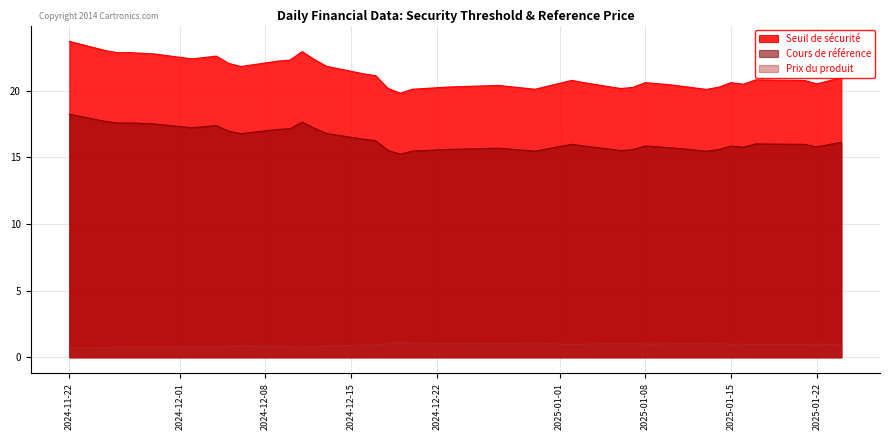

Reading left to right, extract all data points from this chart.

Seuil de sécurité: 2024-11-22=23.7	2024-11-25=23.0	2024-11-26=22.8	2024-11-27=22.8	2024-11-29=22.7	2024-12-02=22.4	2024-12-04=22.6	2024-12-05=22.0	2024-12-06=21.8	2024-12-09=22.2	2024-12-10=22.3	2024-12-11=22.9	2024-12-12=22.3	2024-12-13=21.8	2024-12-16=21.3	2024-12-17=21.1	2024-12-18=20.2	2024-12-19=19.8	2024-12-20=20.1	2024-12-23=20.3	2024-12-27=20.4	2024-12-30=20.1	2025-01-02=20.8	2025-01-03=20.6	2025-01-06=20.1	2025-01-07=20.2	2025-01-08=20.6	2025-01-10=20.4	2025-01-13=20.1	2025-01-14=20.3	2025-01-15=20.6	2025-01-16=20.5	2025-01-17=20.8	2025-01-21=20.8	2025-01-22=20.5	2025-01-24=21.0
Cours de référence: 2024-11-22=18.2	2024-11-25=17.7	2024-11-26=17.6	2024-11-27=17.6	2024-11-29=17.5	2024-12-02=17.2	2024-12-04=17.4	2024-12-05=16.9	2024-12-06=16.8	2024-12-09=17.1	2024-12-10=17.1	2024-12-11=17.6	2024-12-12=17.2	2024-12-13=16.8	2024-12-16=16.4	2024-12-17=16.2	2024-12-18=15.5	2024-12-19=15.2	2024-12-20=15.5	2024-12-23=15.6	2024-12-27=15.7	2024-12-30=15.5	2025-01-02=16.0	2025-01-03=15.8	2025-01-06=15.5	2025-01-07=15.6	2025-01-08=15.8	2025-01-10=15.7	2025-01-13=15.4	2025-01-14=15.6	2025-01-15=15.8	2025-01-16=15.8	2025-01-17=16.0	2025-01-21=16.0	2025-01-22=15.8	2025-01-24=16.1
Prix du produit: 2024-11-22=0.7	2024-11-25=0.8	2024-11-26=0.8	2024-11-27=0.8	2024-11-29=0.8	2024-12-02=0.8	2024-12-04=0.8	2024-12-05=0.8	2024-12-06=0.9	2024-12-09=0.8	2024-12-10=0.8	2024-12-11=0.7	2024-12-12=0.8	2024-12-13=0.8	2024-12-16=0.9	2024-12-17=0.9	2024-12-18=1.1	2024-12-19=1.1	2024-12-20=1.1	2024-12-23=1.0	2024-12-27=1.0	2024-12-30=1.1	2025-01-02=1.0	2025-01-03=1.0	2025-01-06=1.1	2025-01-07=1.0	2025-01-08=1.0	2025-01-10=1.0	2025-01-13=1.1	2025-01-14=1.0	2025-01-15=1.0	2025-01-16=1.0	2025-01-17=0.9	2025-01-21=1.0	2025-01-22=1.0	2025-01-24=0.9